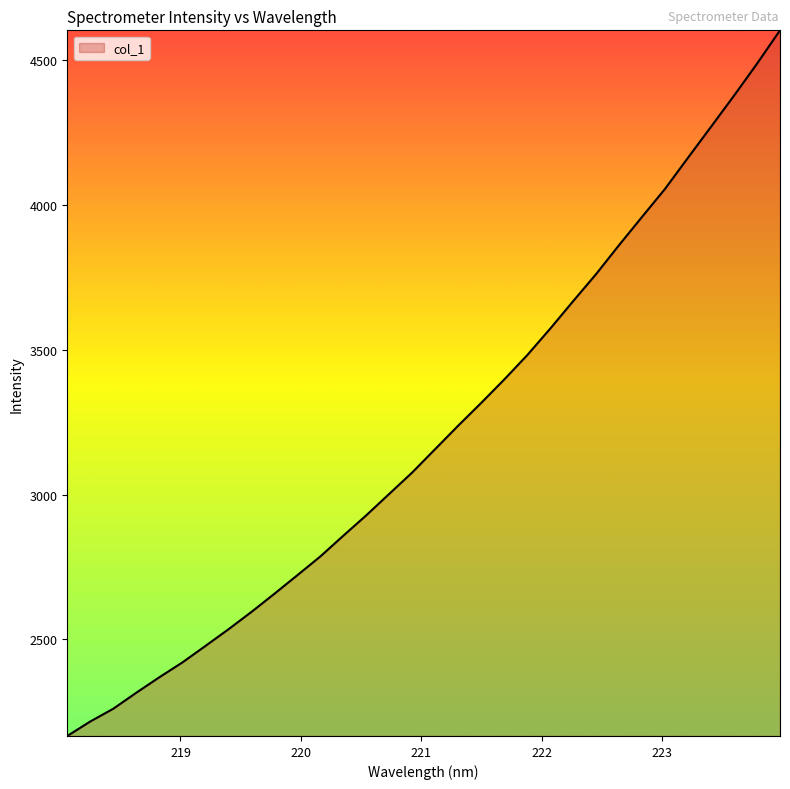

What is the maximum value shown in the chart?

4603.8